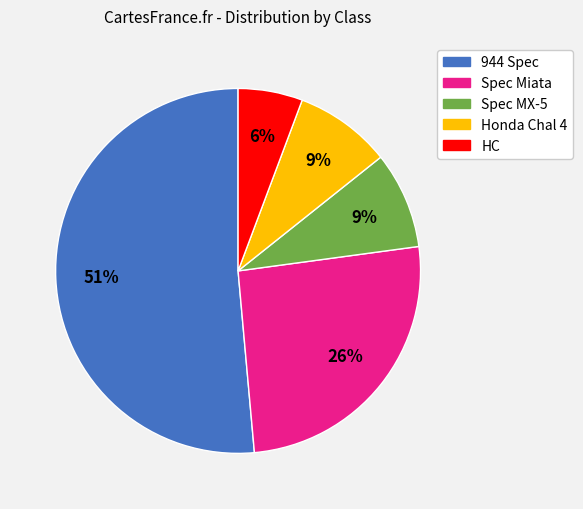

What is the smallest slice in the pie chart?

HC